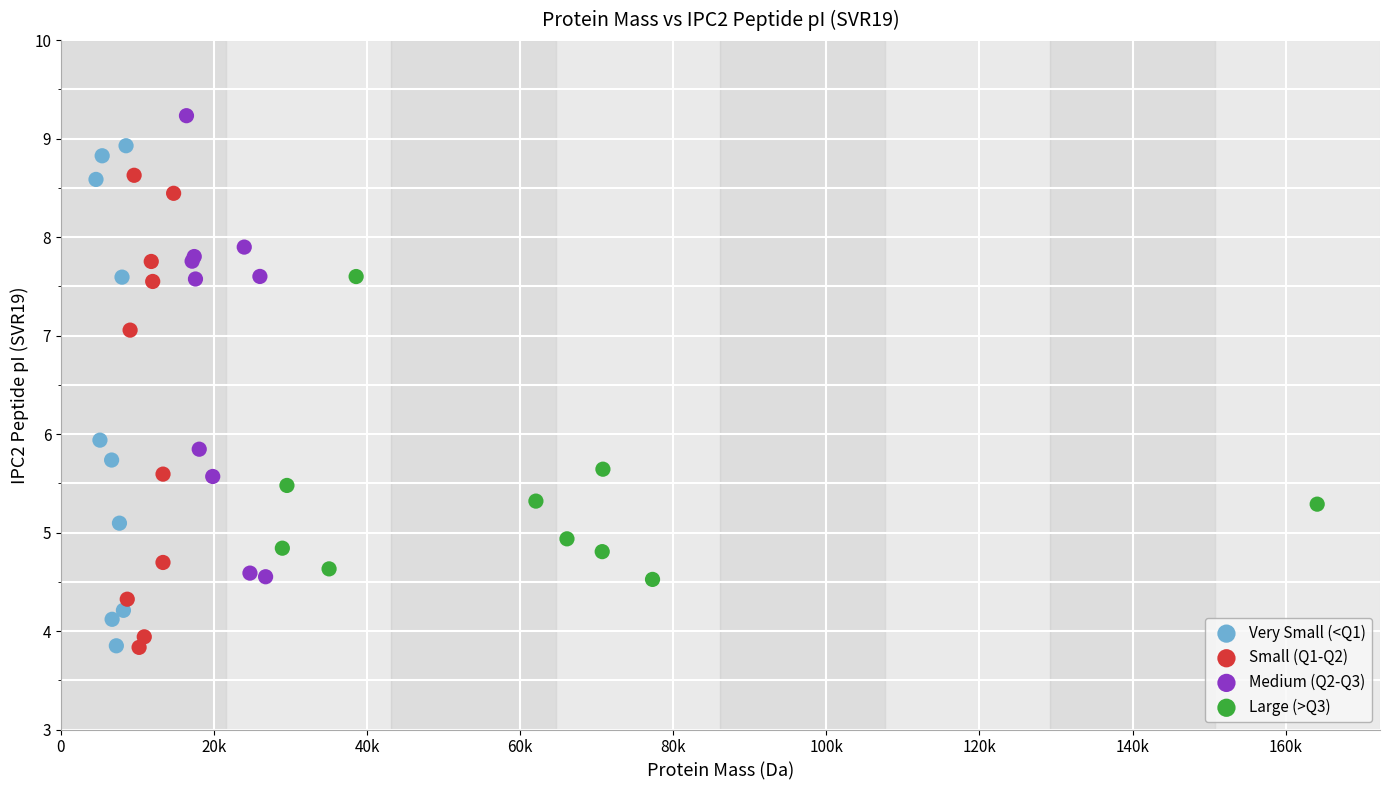

Which series has the largest Y range (max minus min)?

Very Small (<Q1)